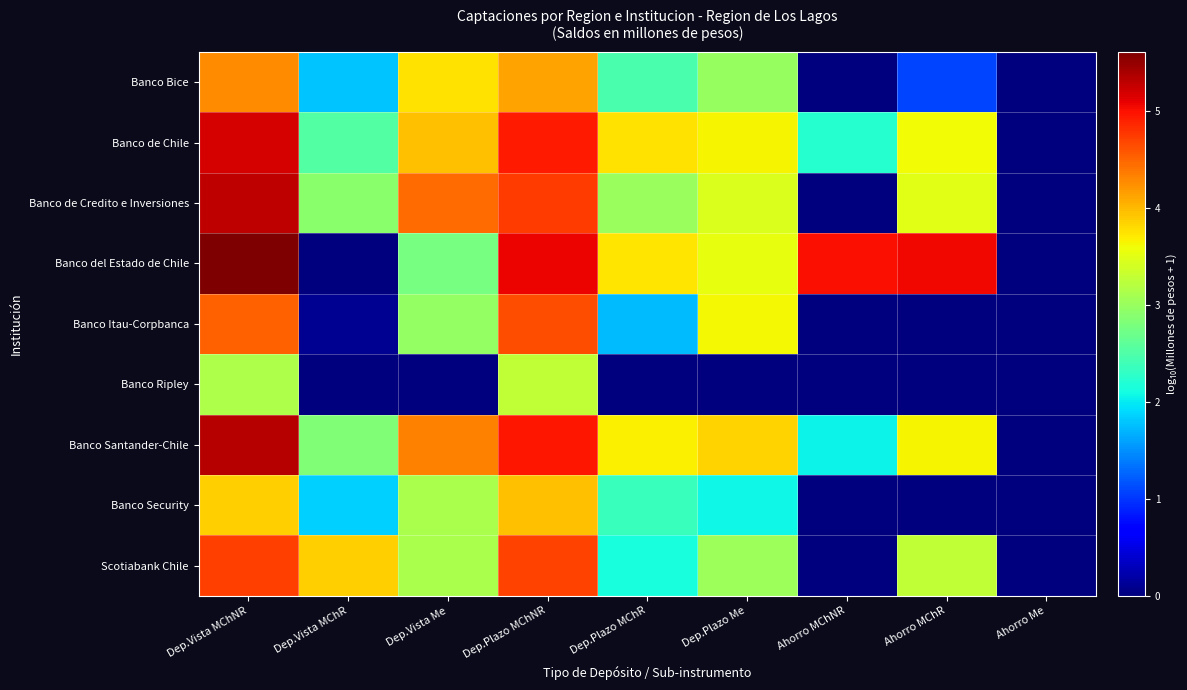

What is the spread (max minus min) of values at Dep.Vista MChNR?

2.5